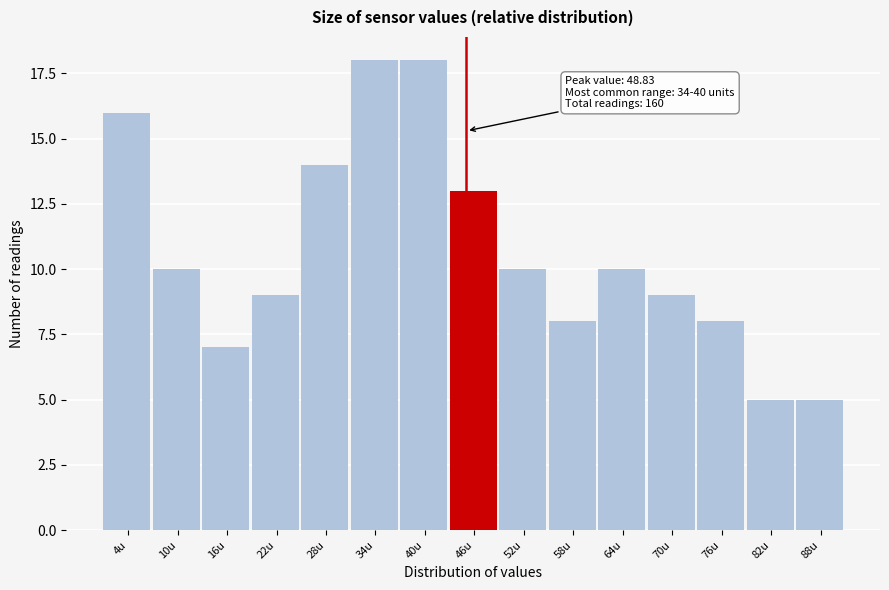

Reading right to left, what are all the values shown in this chart?

88u=5	82u=5	76u=8	70u=9	64u=10	58u=8	52u=10	46u=13	40u=18	34u=18	28u=14	22u=9	16u=7	10u=10	4u=16